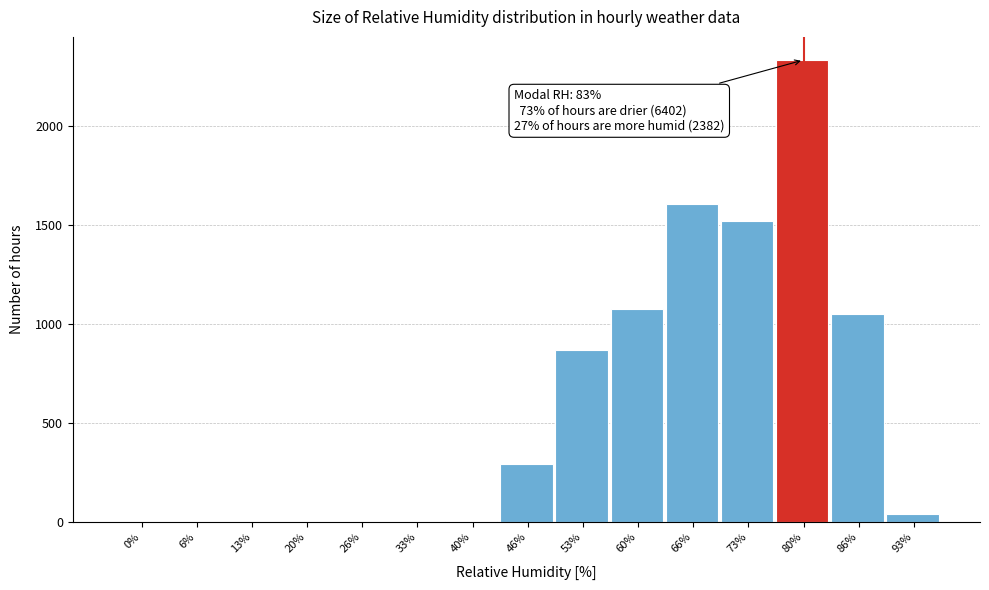

Between 86% and 20%, which is larger?

86%